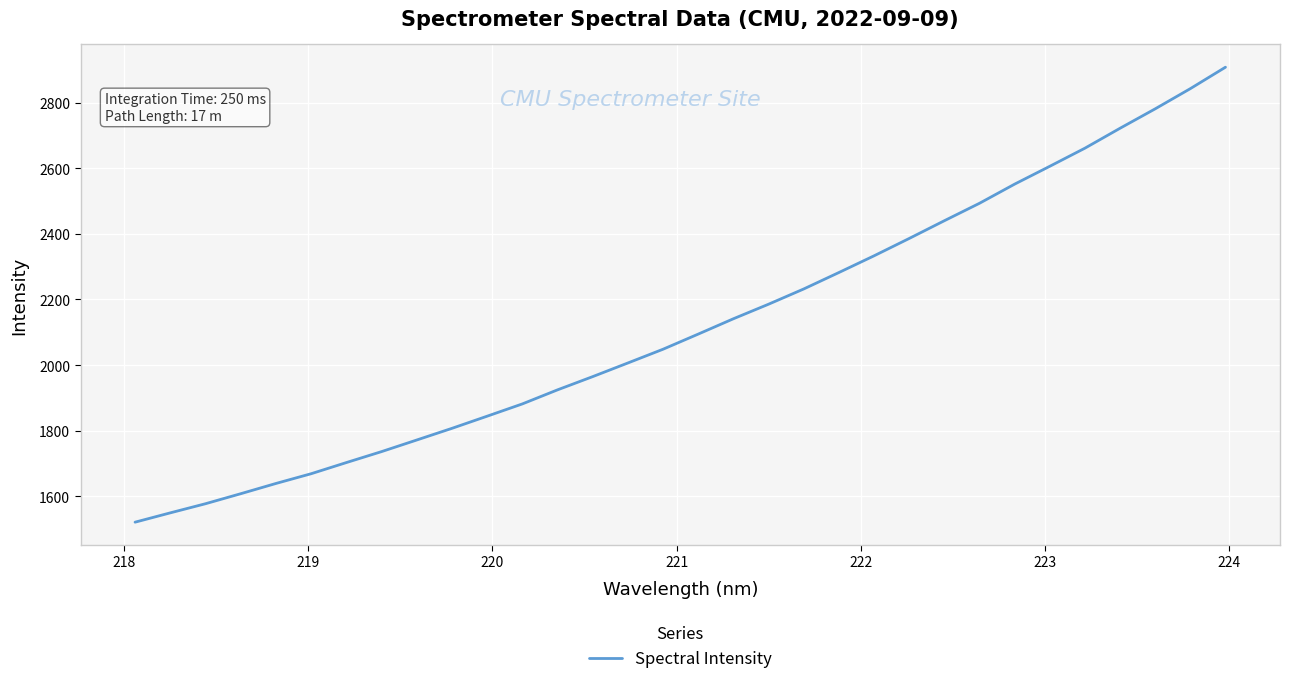

What is the greatest value displayed?

2907.7